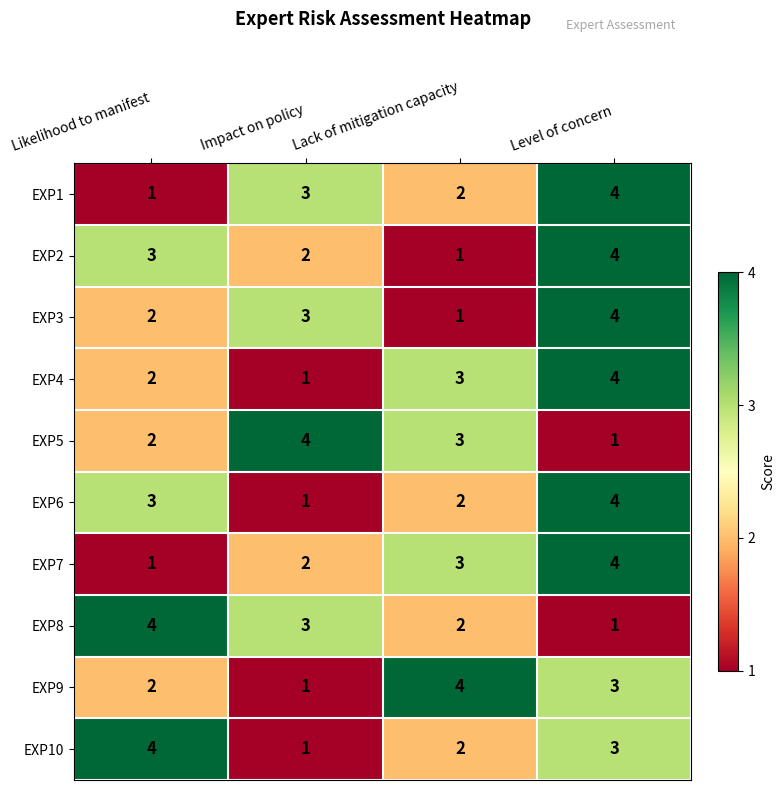

At how many categories does at least one series exceed 1?

4